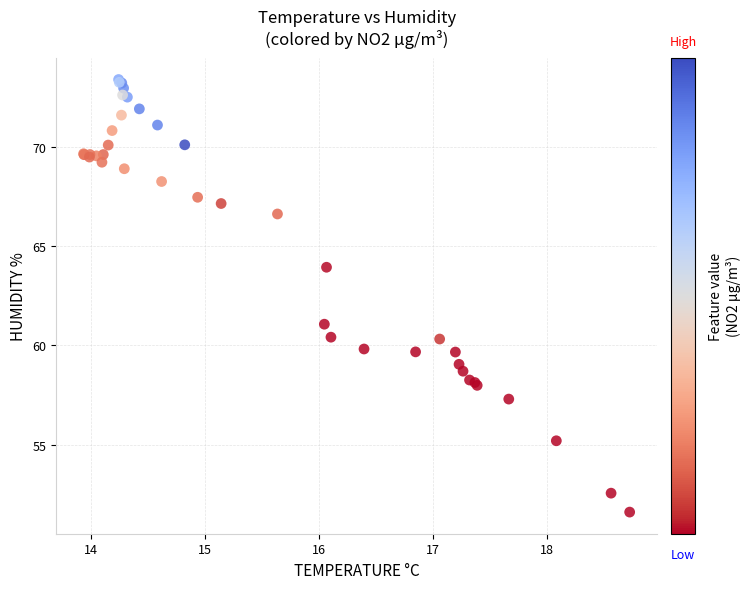

What Y value in the scatter plot is closest to 62?

61.1